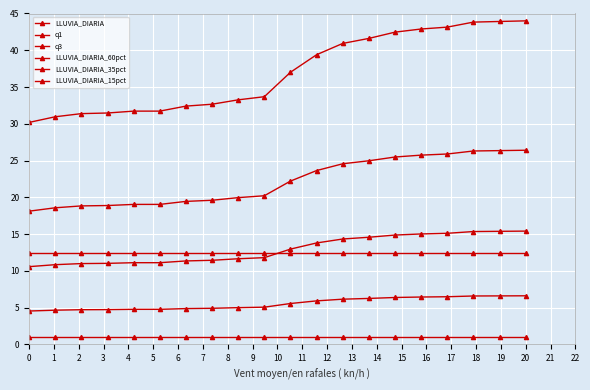

True or false: LLUVIA_DIARIA_60pct has more than 1 points higher than both neighbors.

False